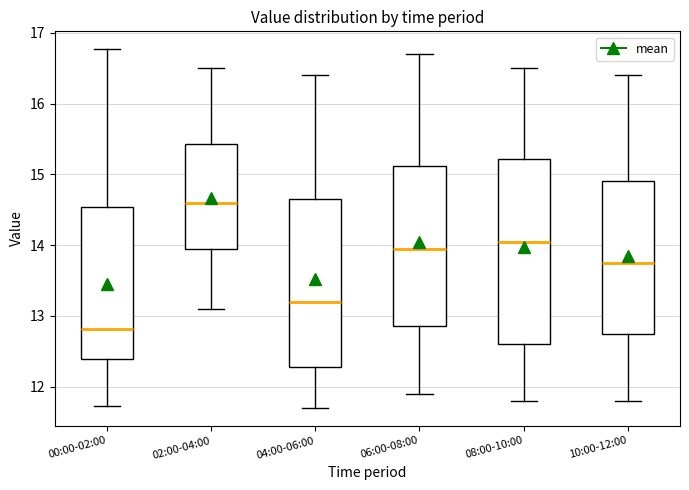

Where does the upper whisker of the box for 08:00-10:00 end on the y-axis? The values are not printed on the chart, so give them approximately, as read against the axis.

16.5